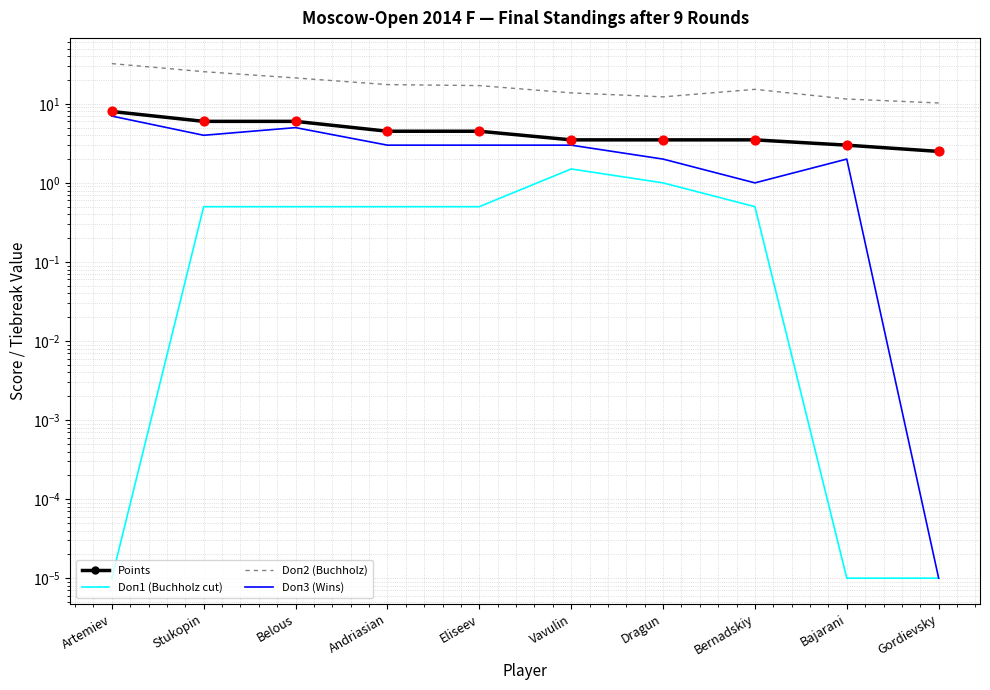

Which series has the largest Y range (max minus min)?

Doп2 (Buchholz)